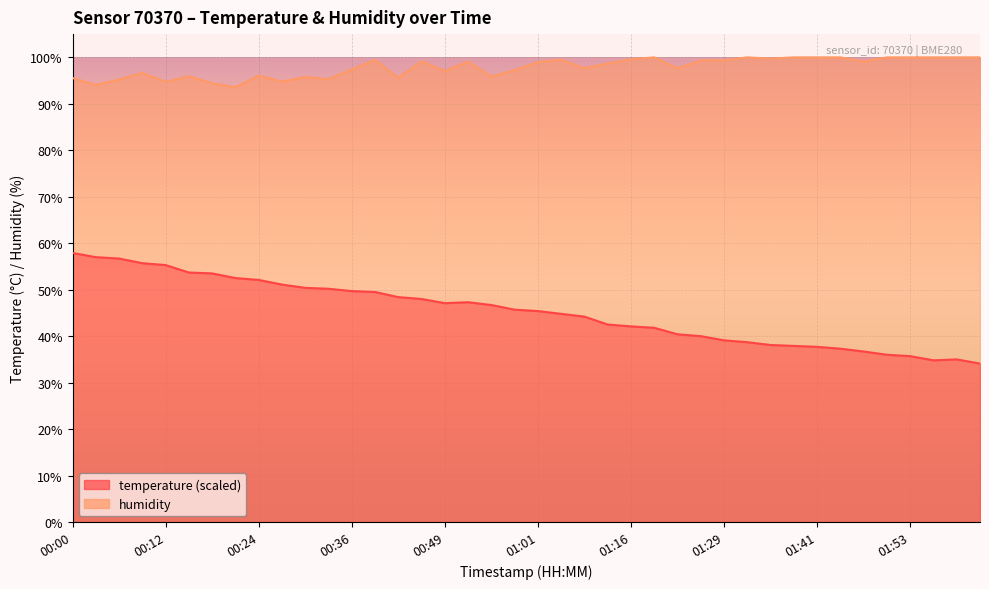

How many data points in temperature are above 45?

21